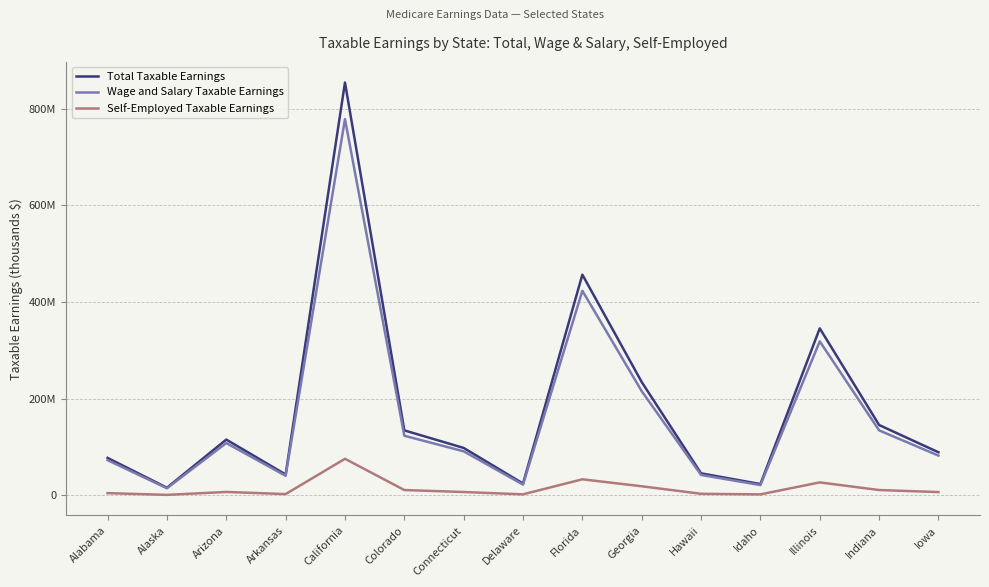

True or false: Total Taxable Earnings and Wage and Salary Taxable Earnings cross at least once.

False